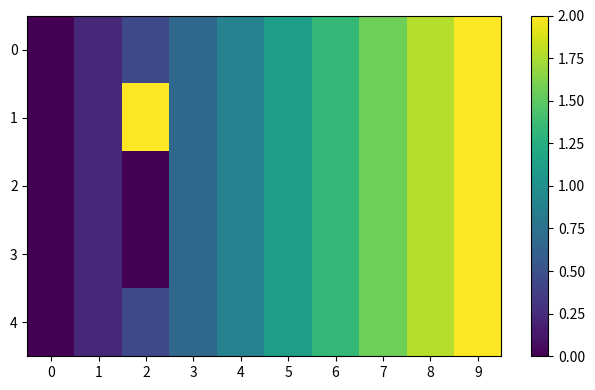

Between 1 and 2, which is larger?

2